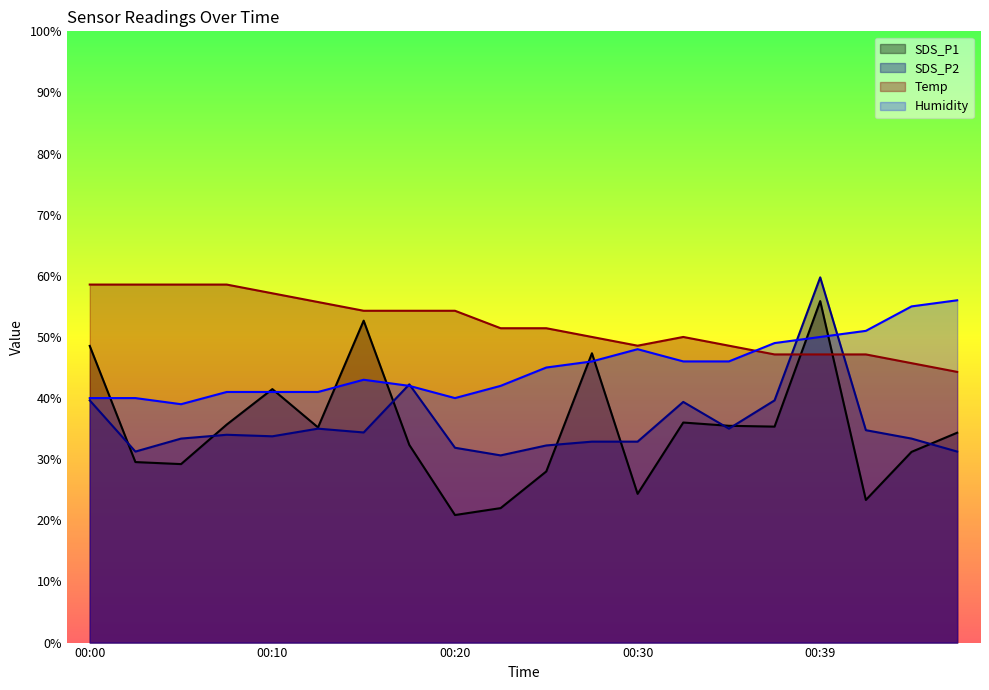

How many lines are shown in the chart?

4